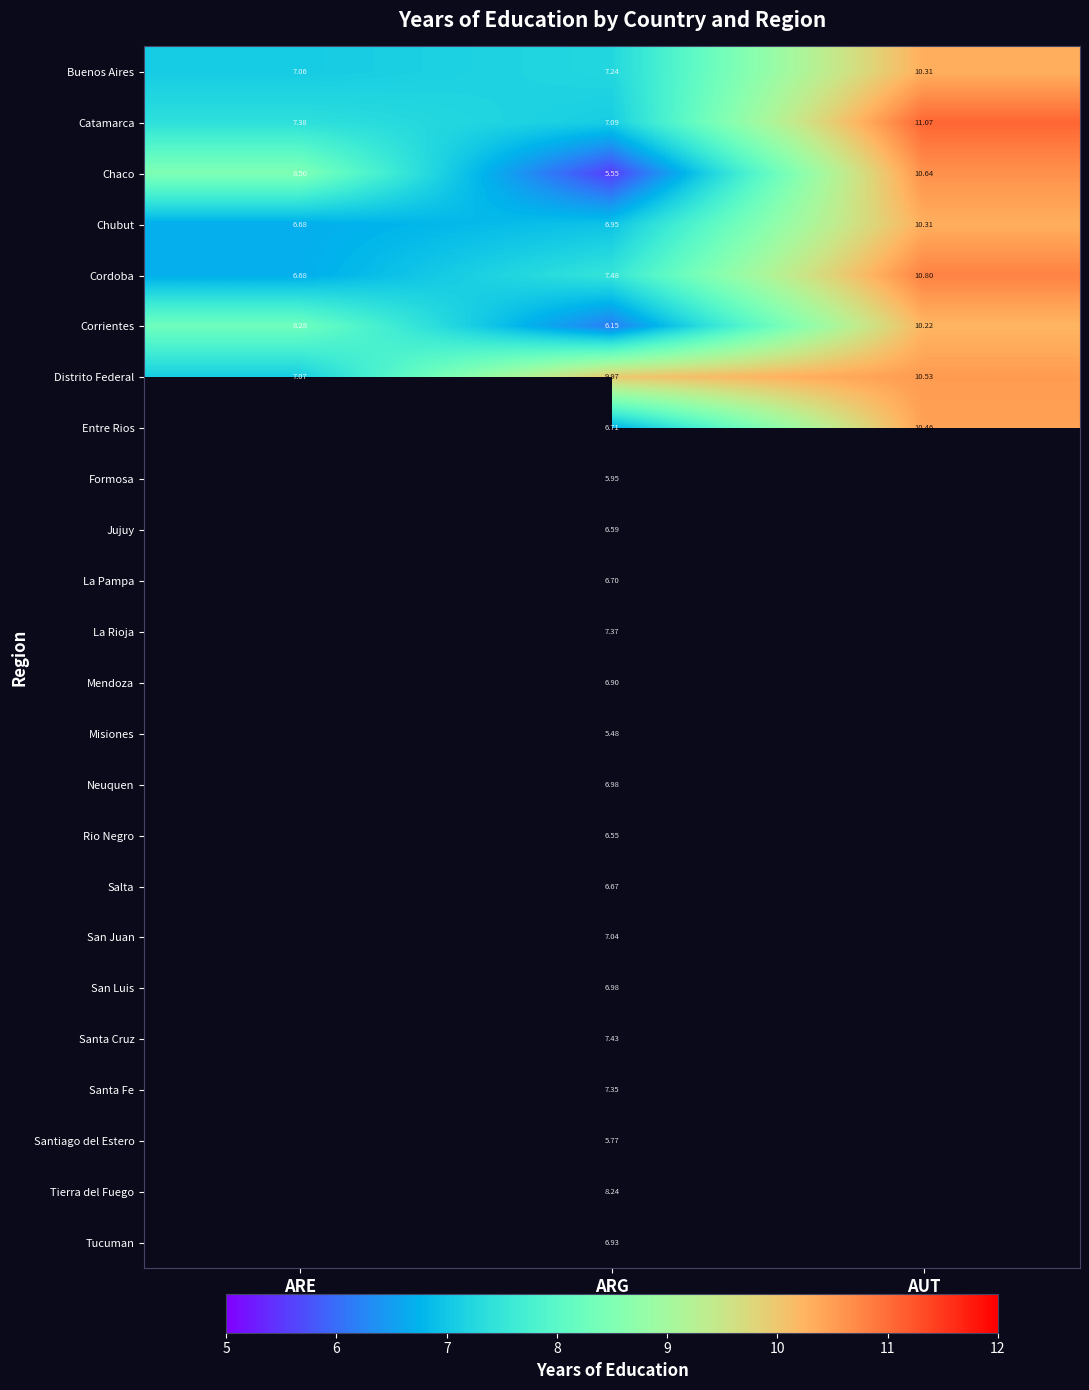

At which label is Distrito Federal closest to 8?

ARE